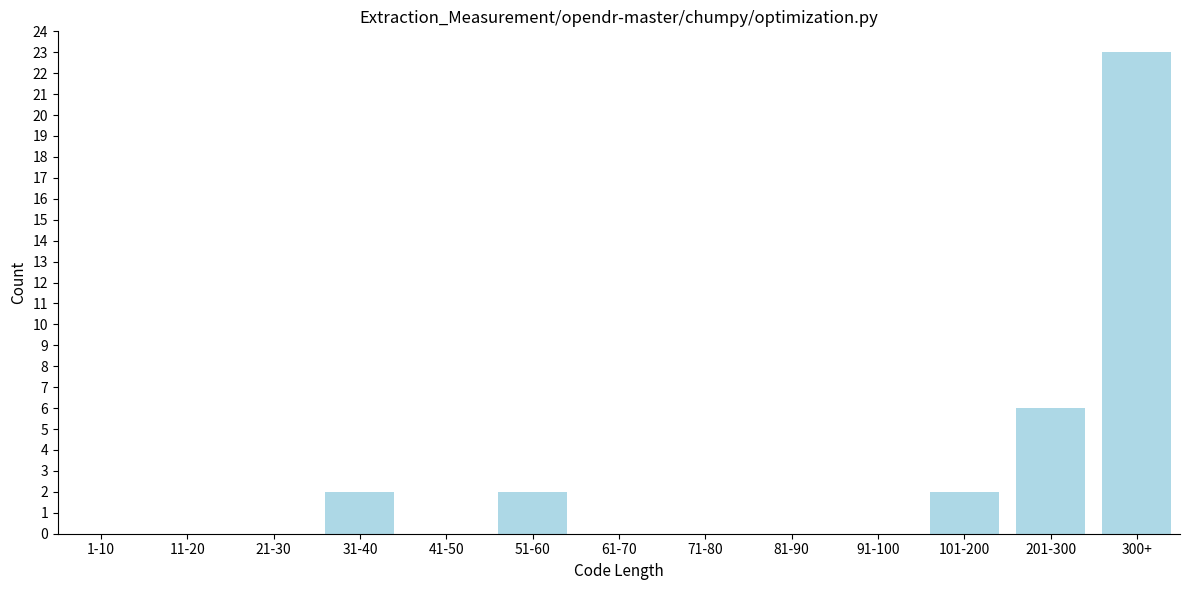

Reading left to right, list all the values displayed in this chart.

1-10=0	11-20=0	21-30=0	31-40=2	41-50=0	51-60=2	61-70=0	71-80=0	81-90=0	91-100=0	101-200=2	201-300=6	300+=23